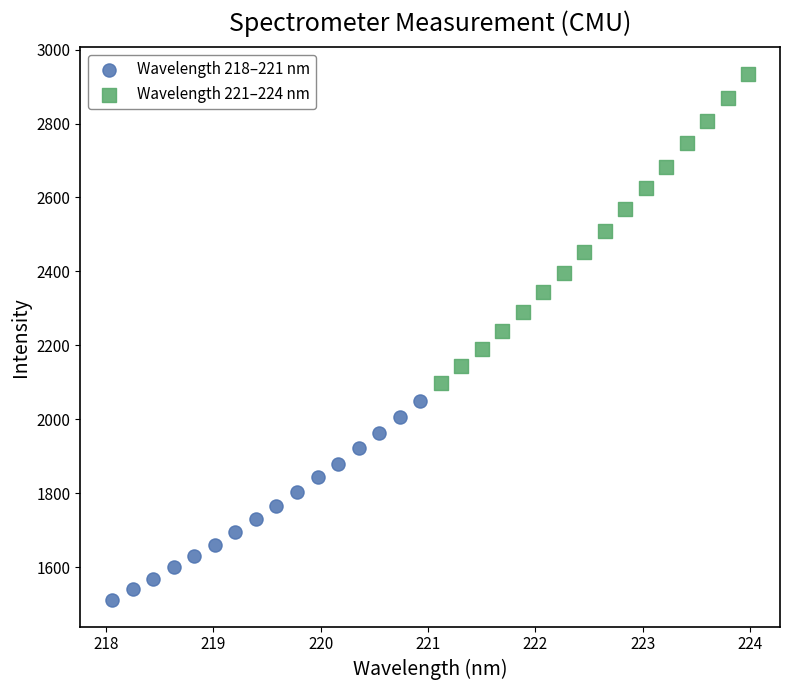

Which series contains the highest Y value?

Wavelength 221–224 nm